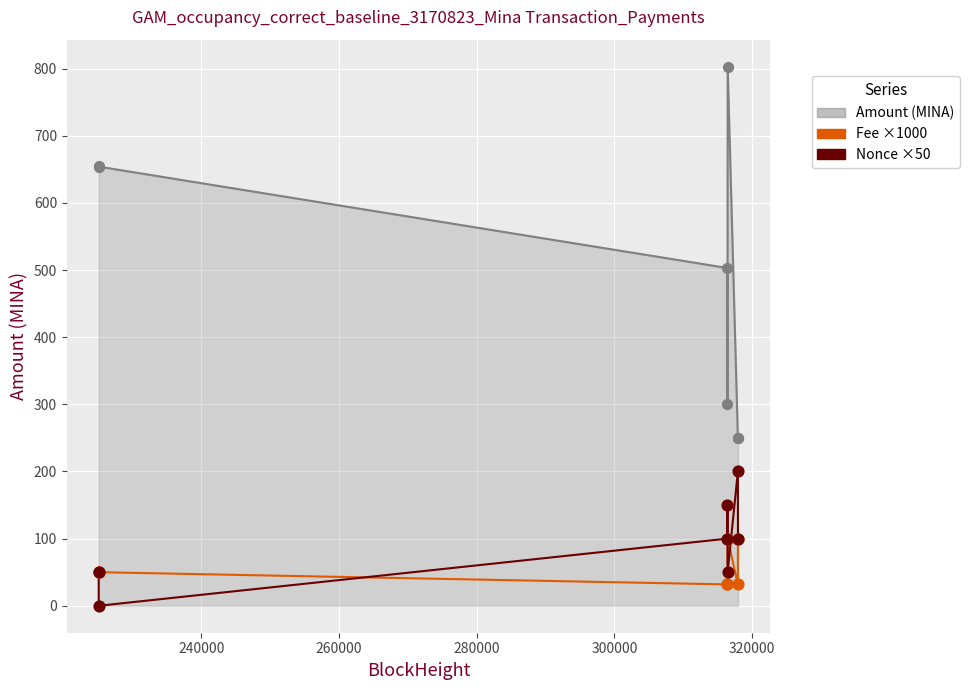

What is the maximum value shown in the chart?

802.9